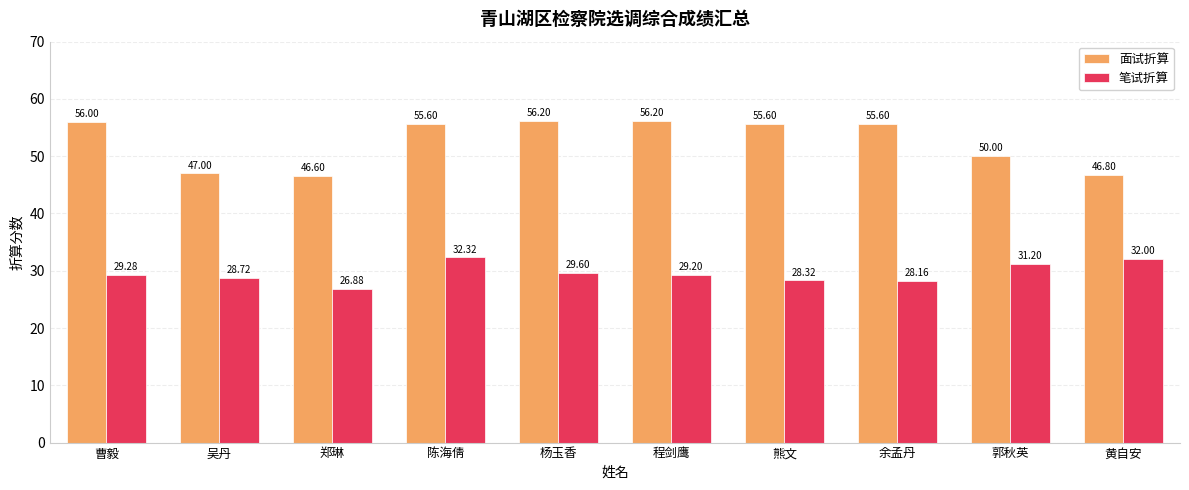

What value does the 面试折算 series have at 熊文?

55.6